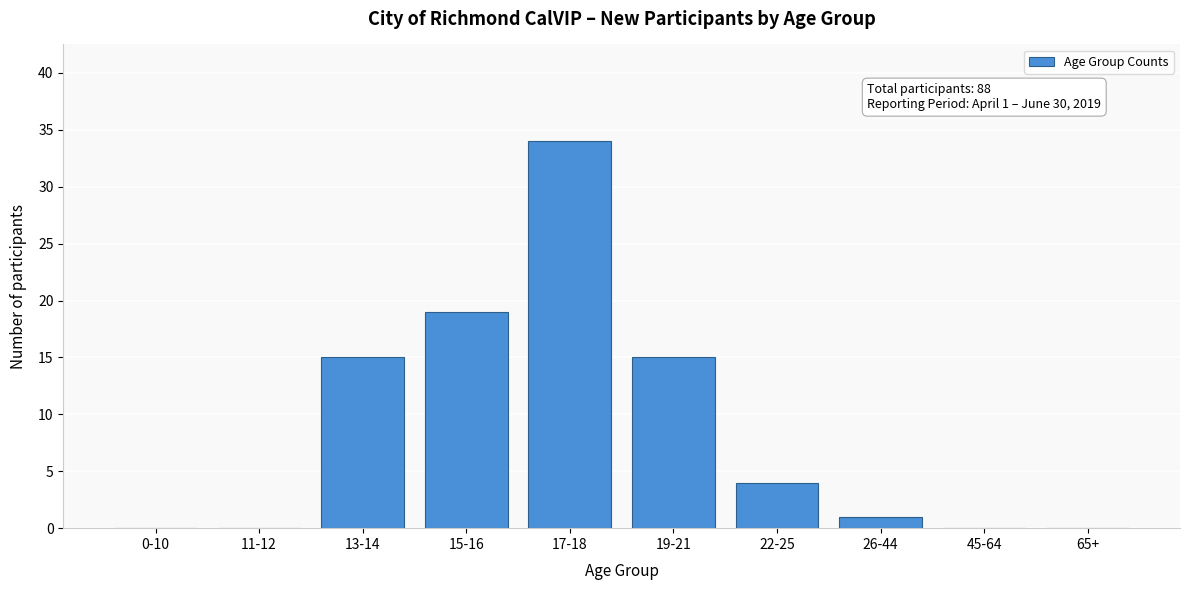

Reading right to left, transcribe all the data shown in this chart.

65+=0	45-64=0	26-44=1	22-25=4	19-21=15	17-18=34	15-16=19	13-14=15	11-12=0	0-10=0